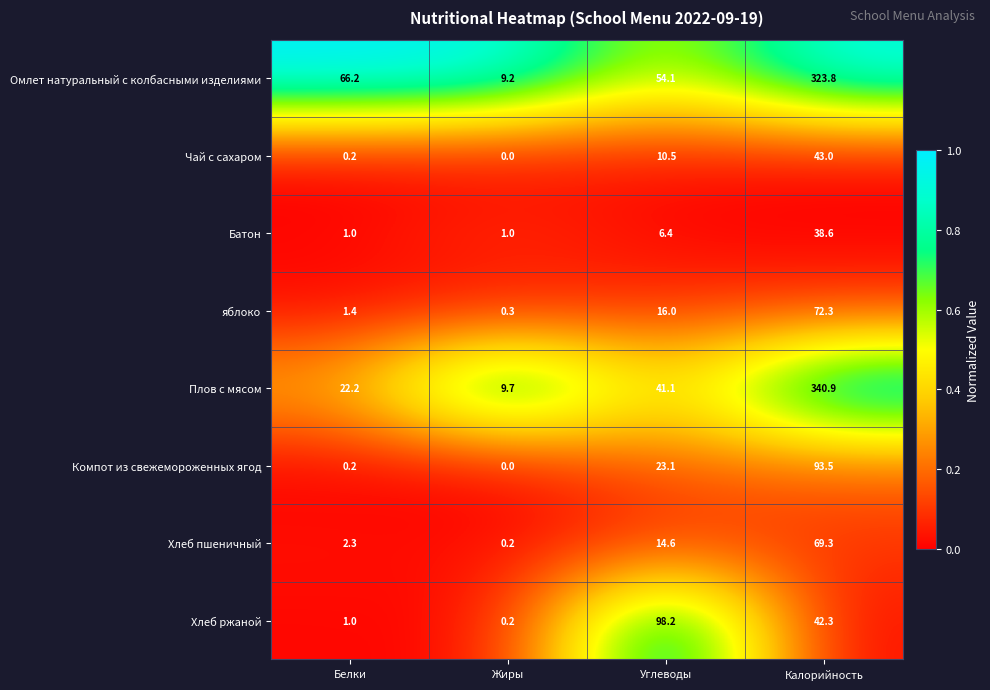

What is the difference between the maximum and second lowest values in the Омлет натуральный с колбасными изделиями series?

269.7